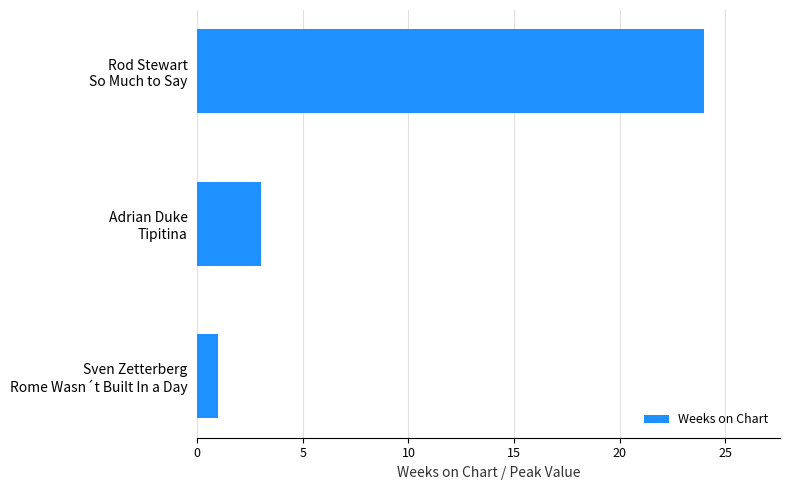

How many data points are less than 3?

1